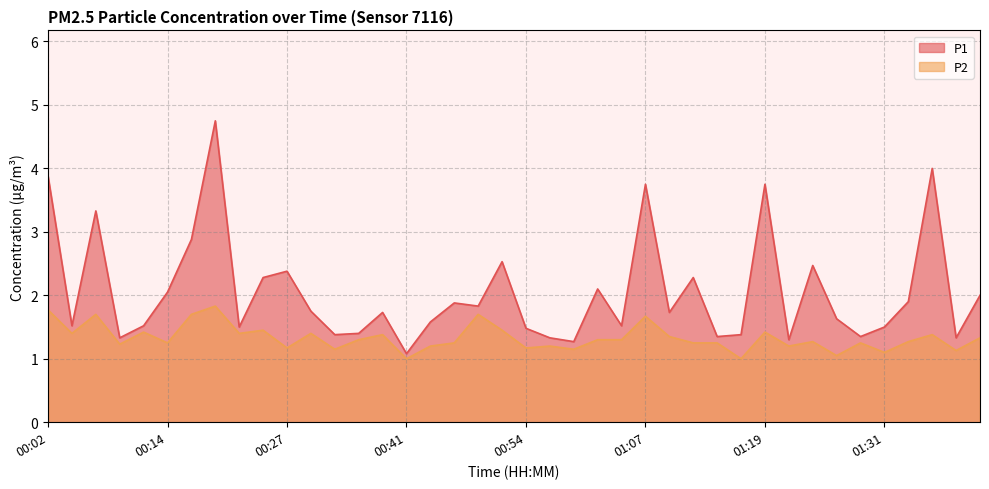

At which category is the sum across all series the highest?

00:19